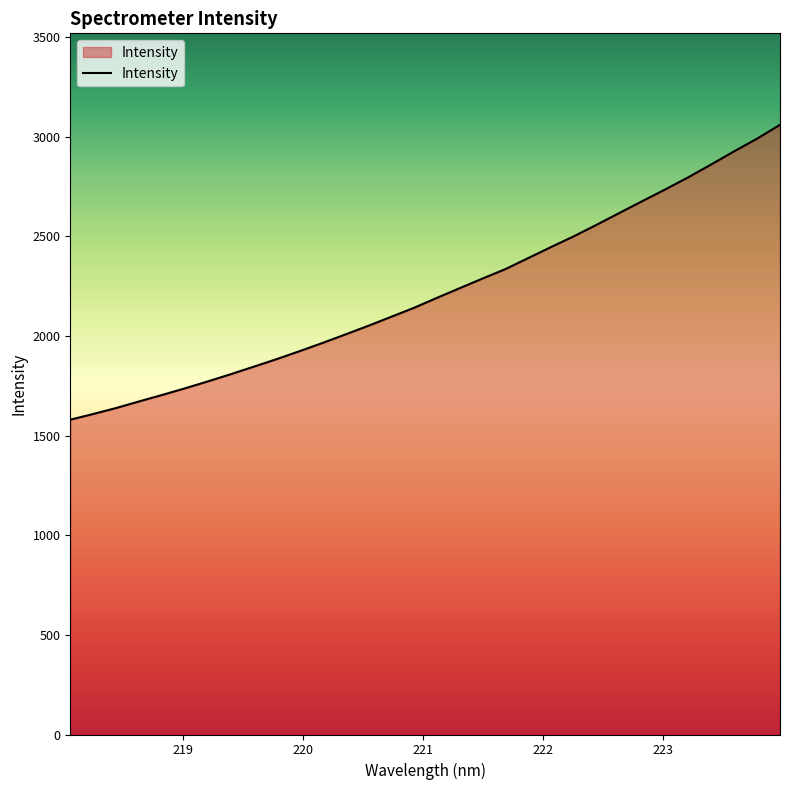

What is the difference between the maximum and minimum values?

1480.0